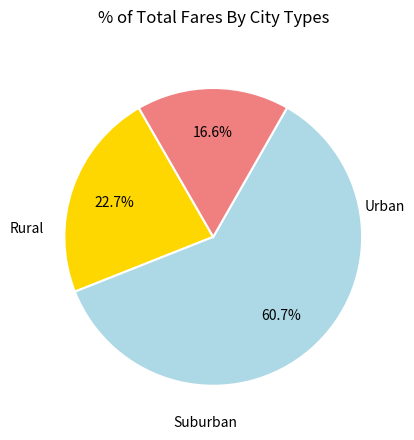

How many segments does this pie chart have?

3